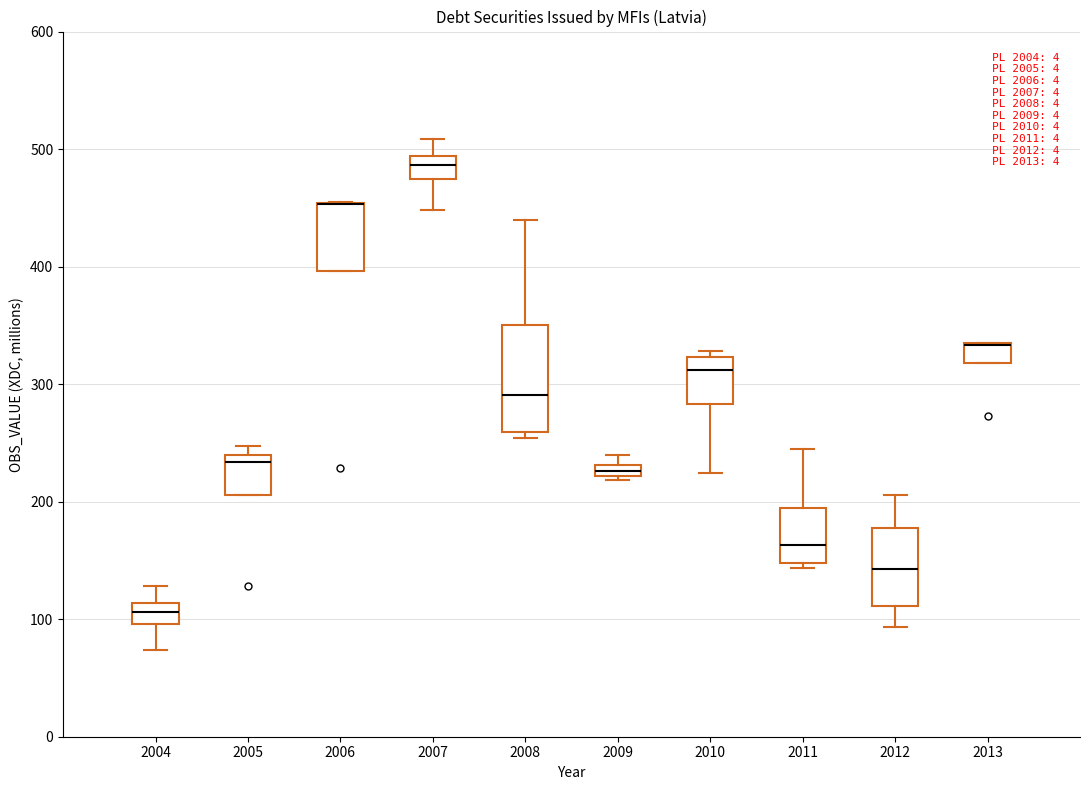

Which box is the tallest, from its lower edge to its upper edge?

2008